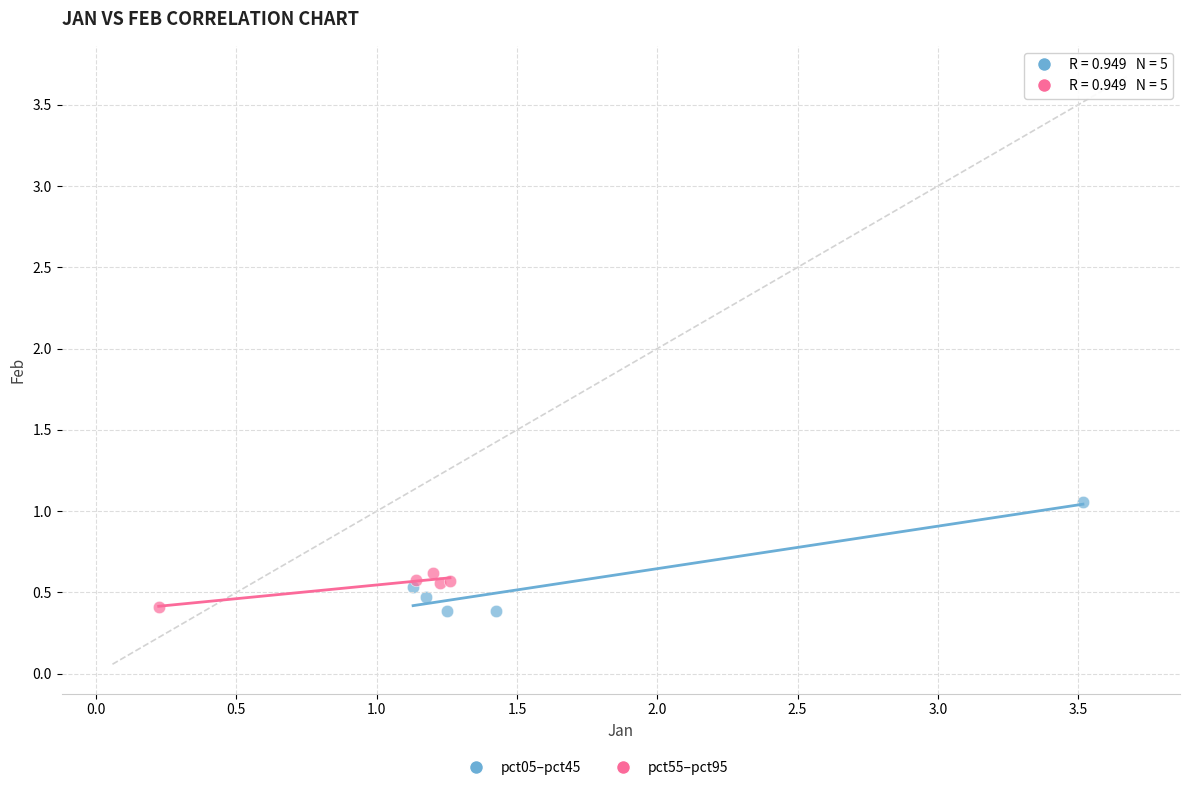

Which series has the widest spread of Y values?

pct05–pct45